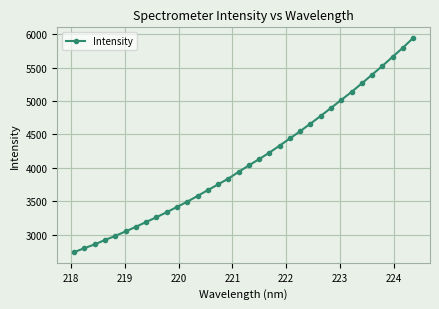

What is the value of the 9th point from the left?

3263.5